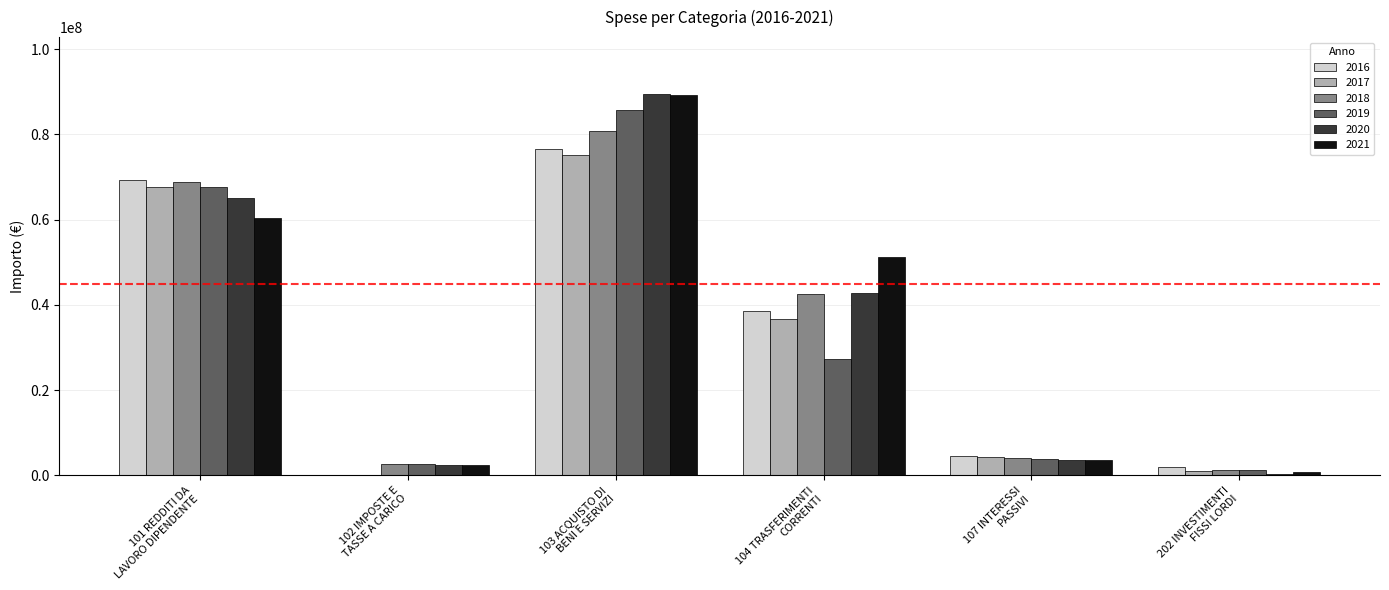

How many data points does each series have?

6